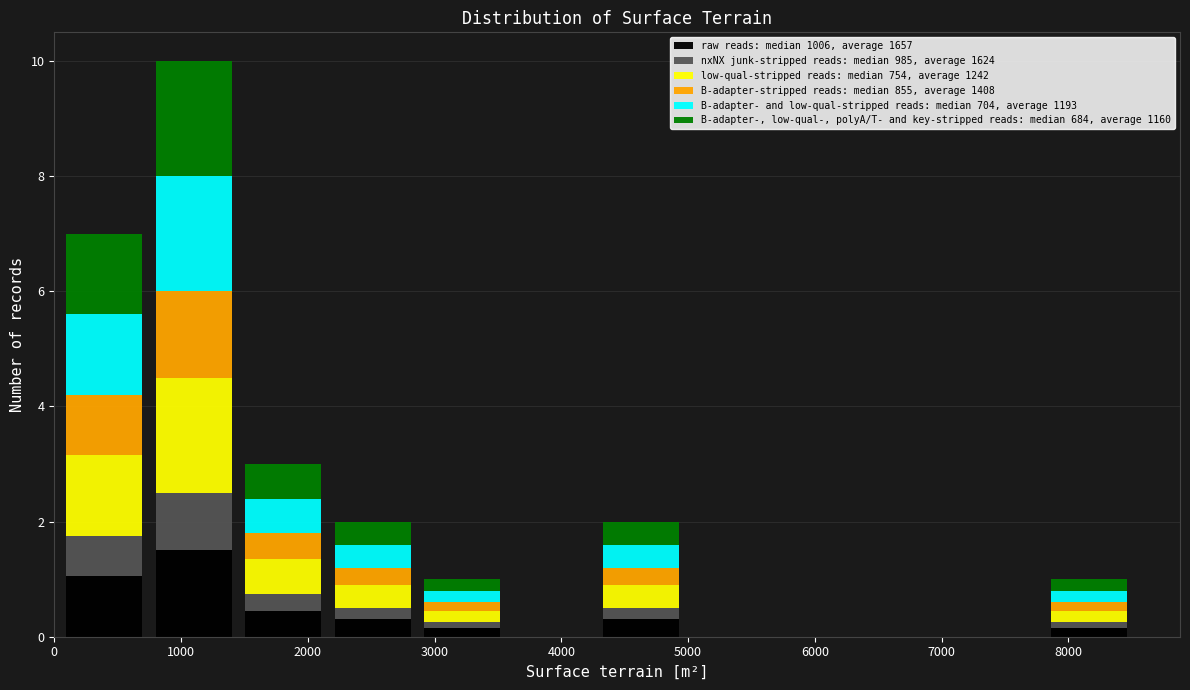

Which range on the x-axis has the tallest stacked bar (by total height)?

700 to 1500